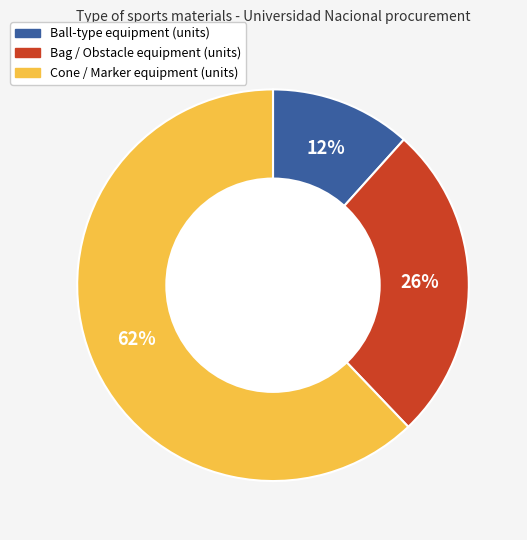

To the nearest percent, what is the difference between the largest and smallest slice percentages?

50%